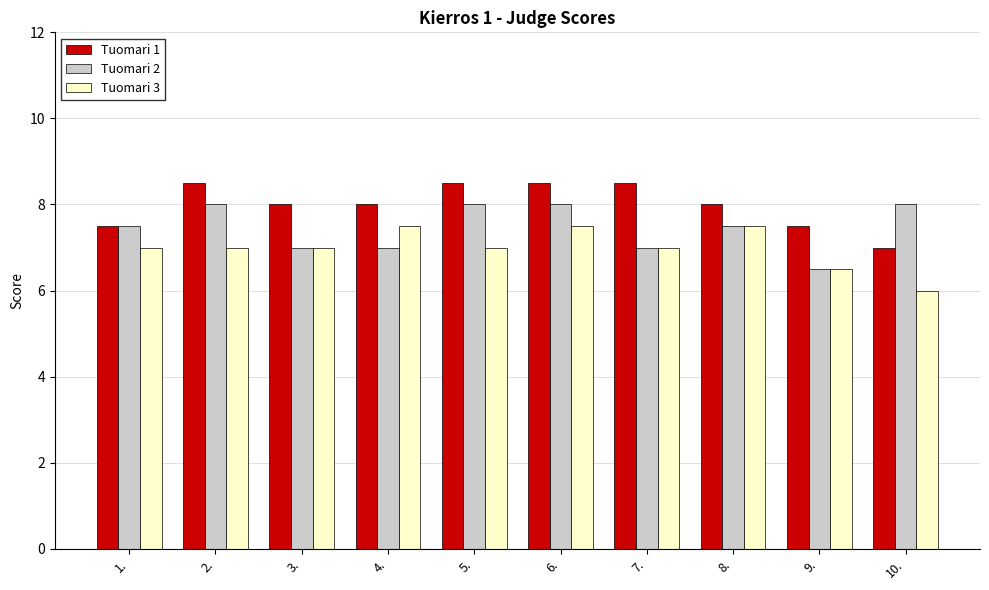

List the series in order of their overall mean, highest first.

Tuomari 1, Tuomari 2, Tuomari 3